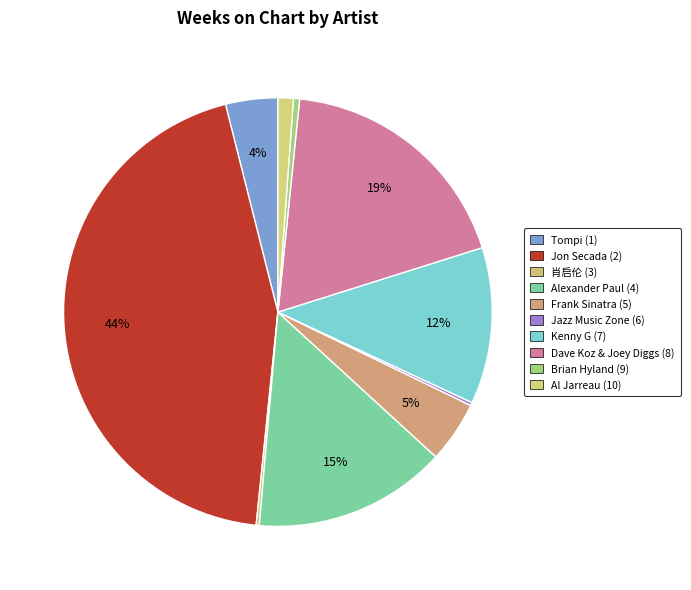

True or false: Jazz Music Zone (6) accounts for 0% of the total.

True